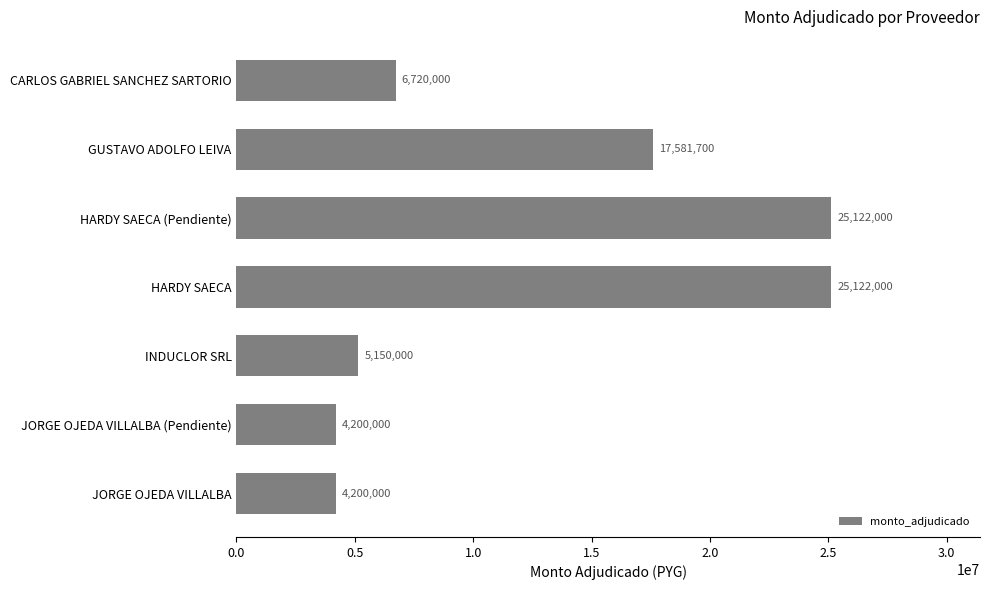

Reading top to bottom, list all the values displayed in this chart.

6720000	17581700	25122000	25122000	5150000	4200000	4200000